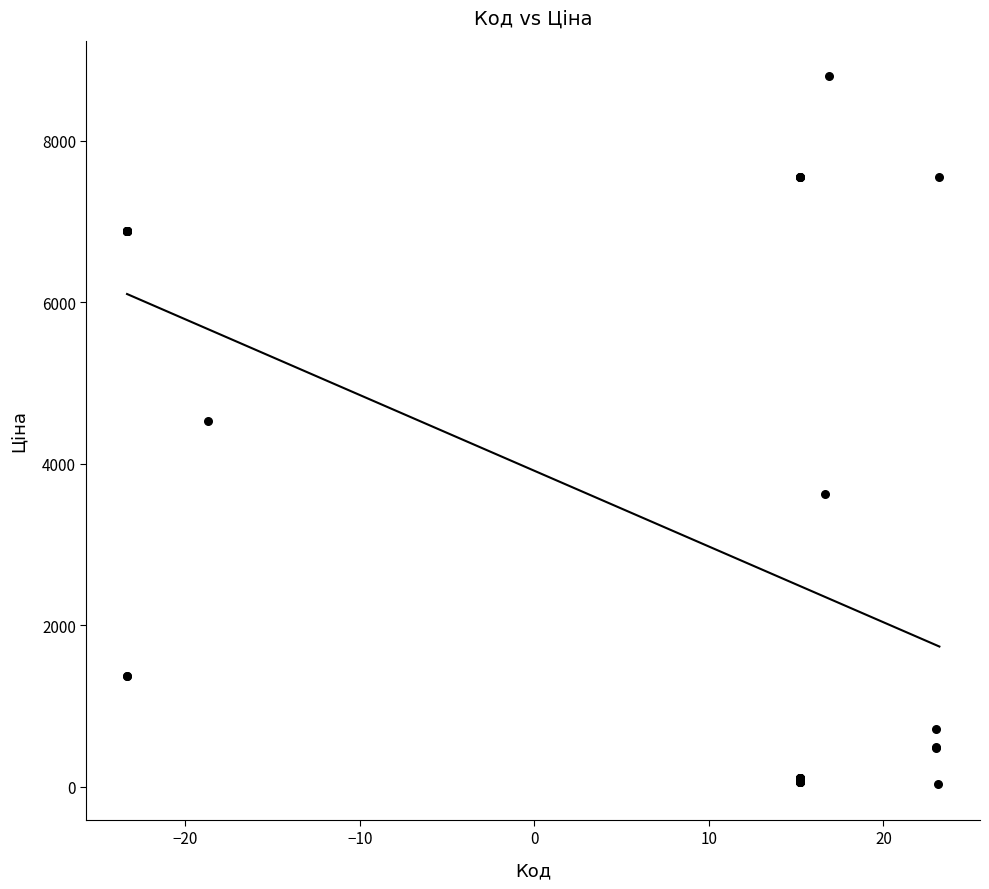

What Y value in the scatter plot is closest to 4414?

4531.4